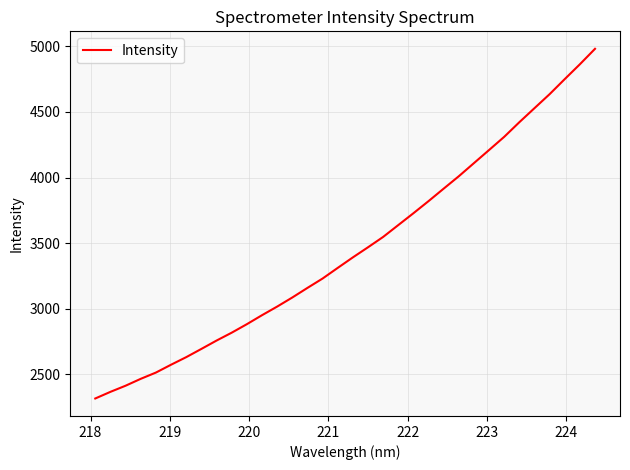

What is the smallest value displayed?

2315.8